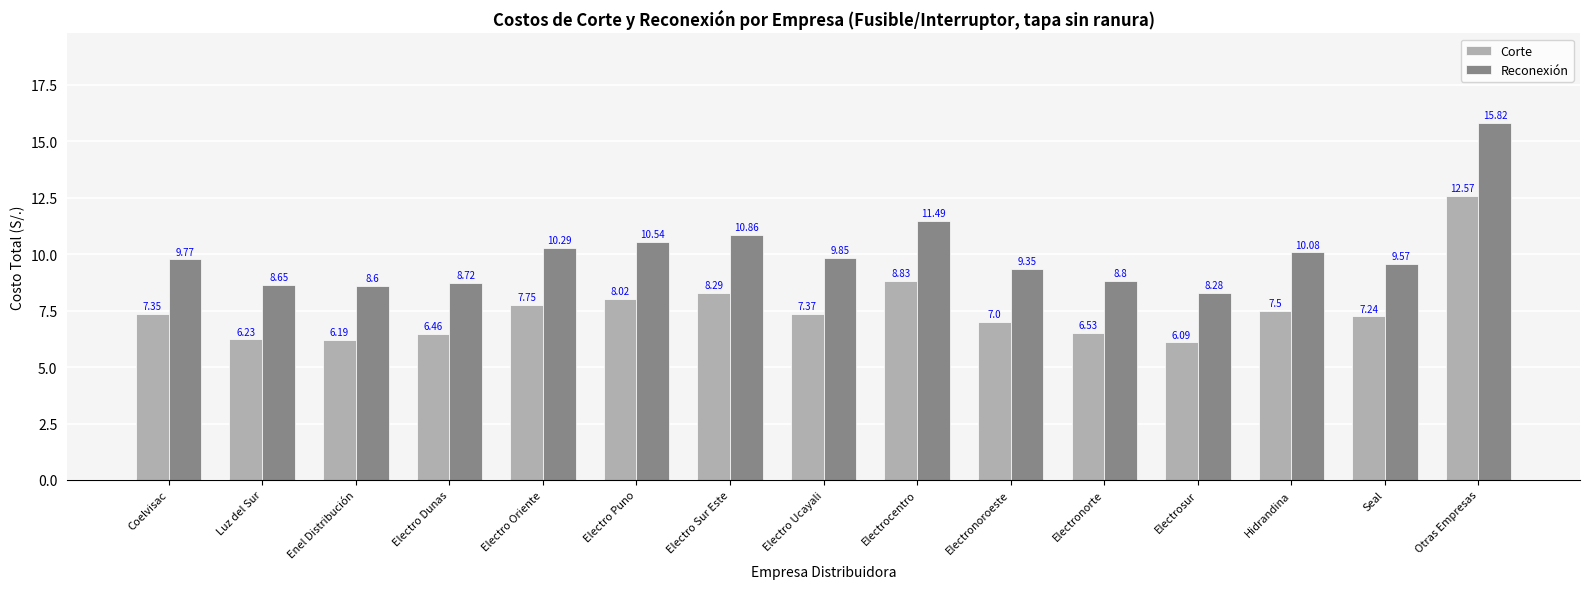

What is the value of the Corte bar at the 15th from the left?

12.6